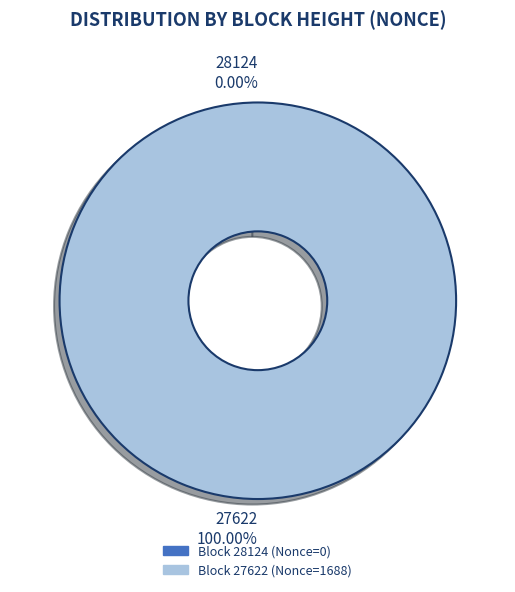

To the nearest percent, what is the difference between the largest and smallest slice percentages?

100%